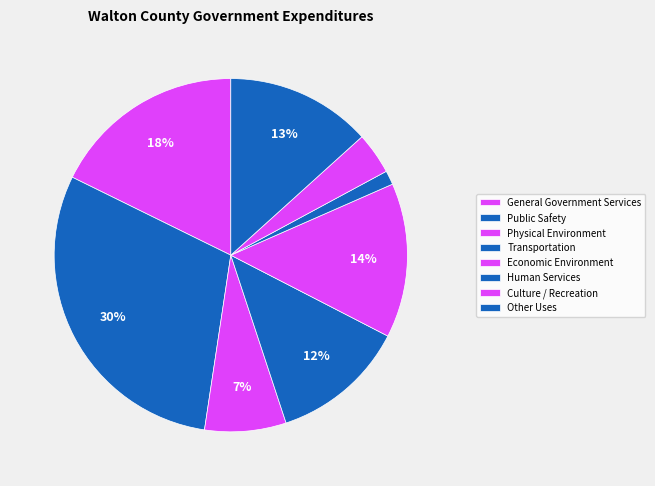

Is Economic Environment the majority of the pie?

No